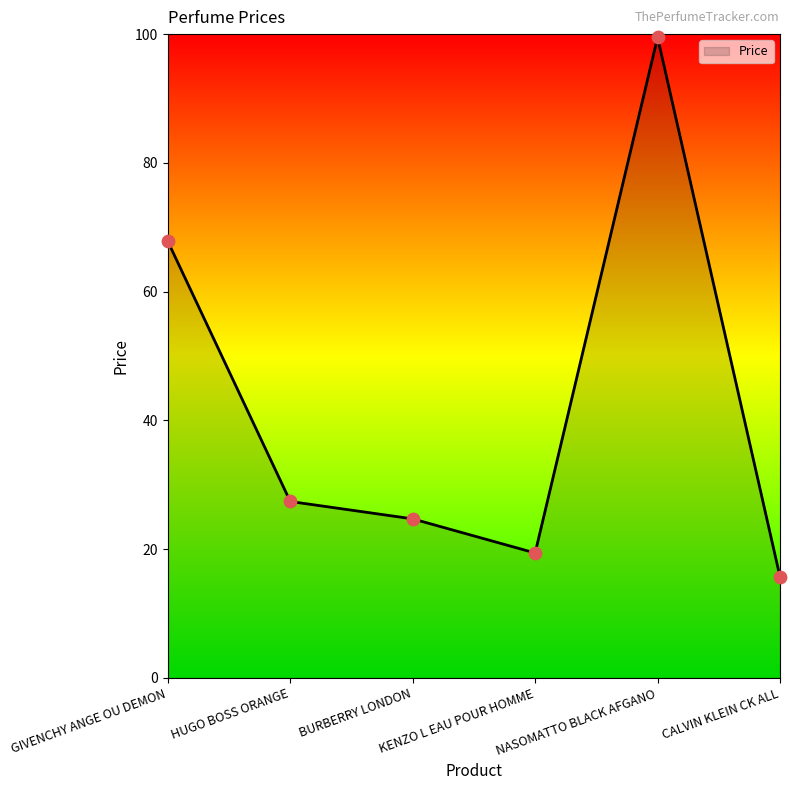

Between BURBERRY LONDON and NASOMATTO BLACK AFGANO, which is larger?

NASOMATTO BLACK AFGANO